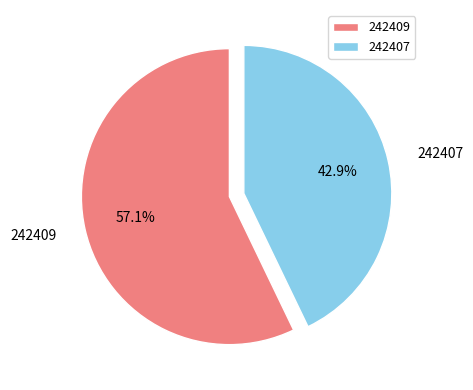

Which category has the smallest portion of the pie?

242407